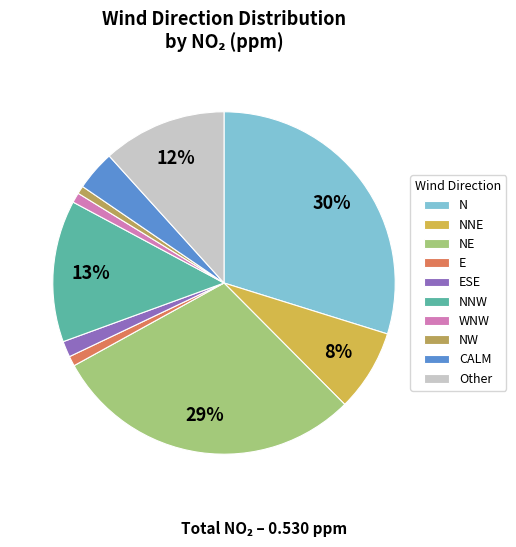

True or false: NNW accounts for 12% of the total.

False